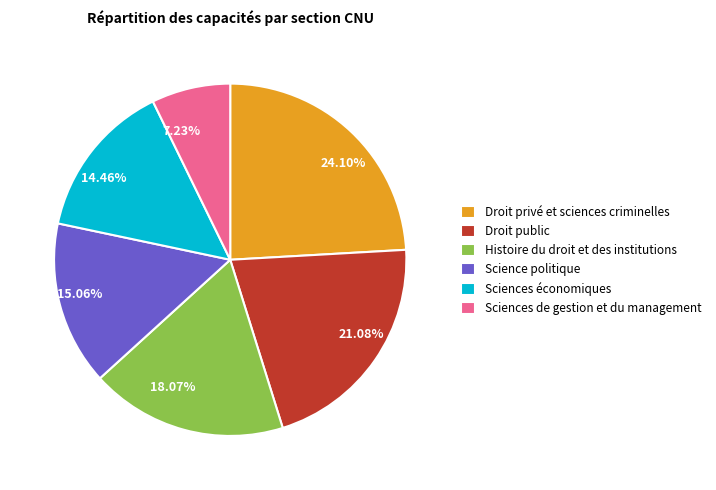

What percentage is the Droit public slice, to the nearest percent?

21%